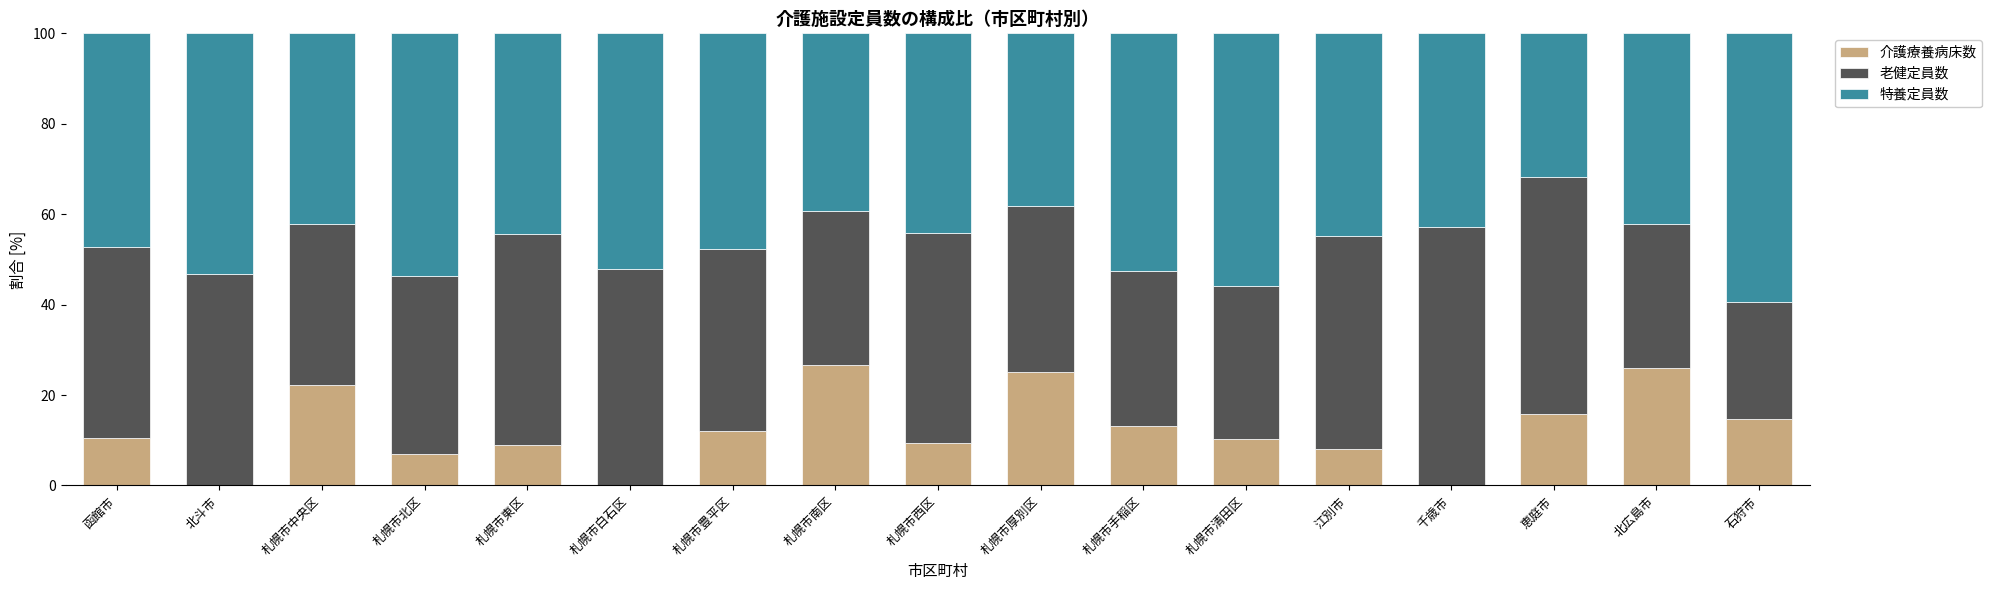

What is the total value across all series at 千歳市?

100.0